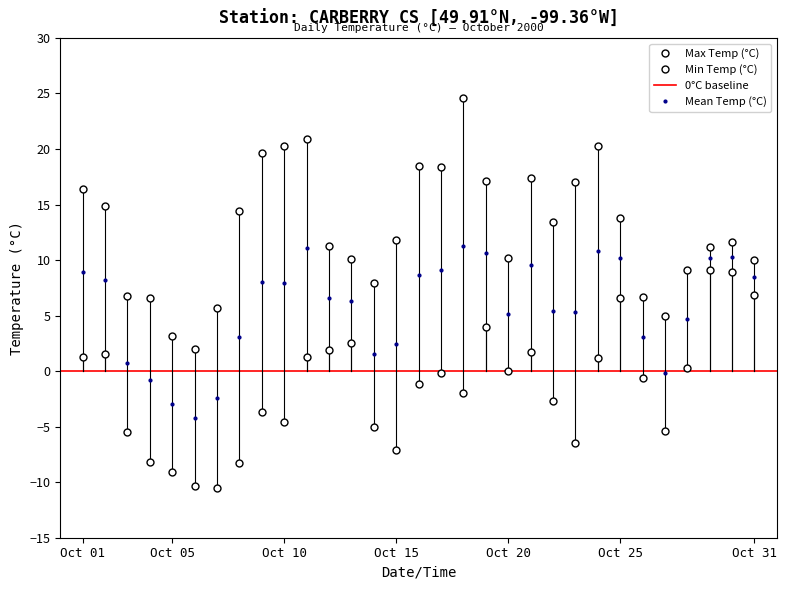

True or false: Min Temp (°C) and Mean Temp (°C) cross at least once.

False